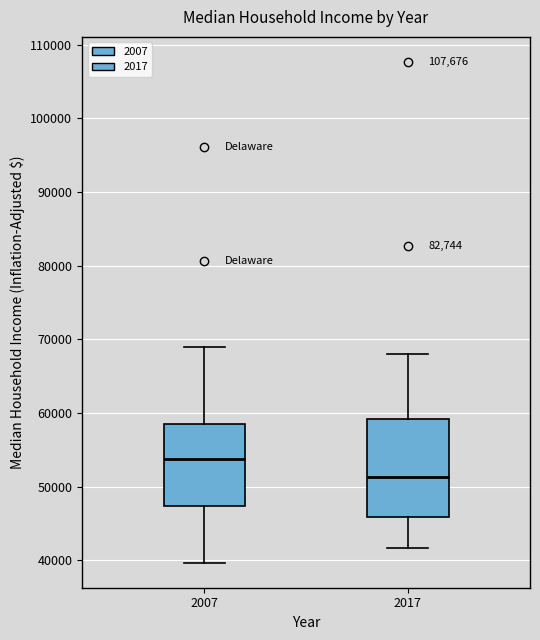

Which box's median line is the lowest?

2017